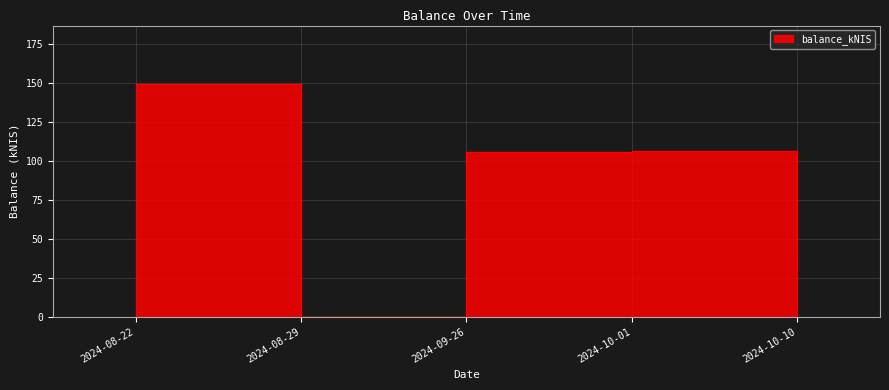

What is the label of the 2nd point from the left?

2024-08-29